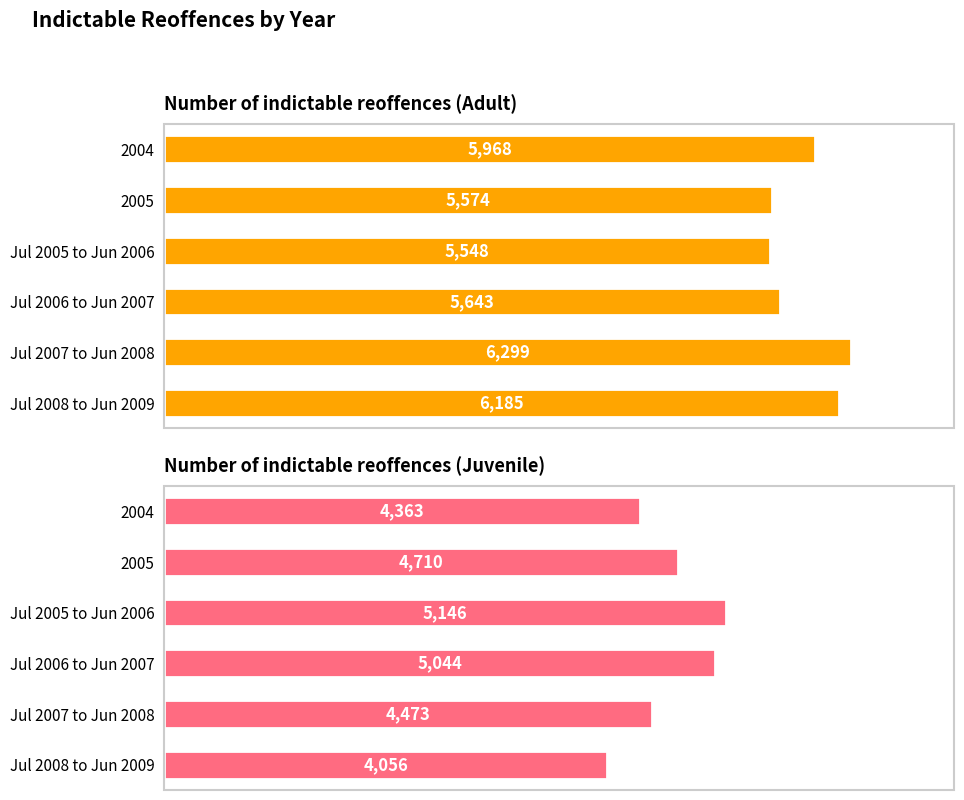

What is the difference between the maximum and minimum values in the Number of indictable reoffences (Adult) series?

751